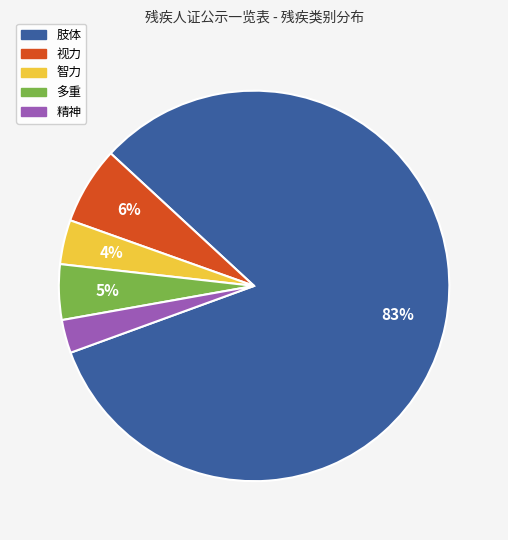

To the nearest percent, what is the average slice percentage?

20%